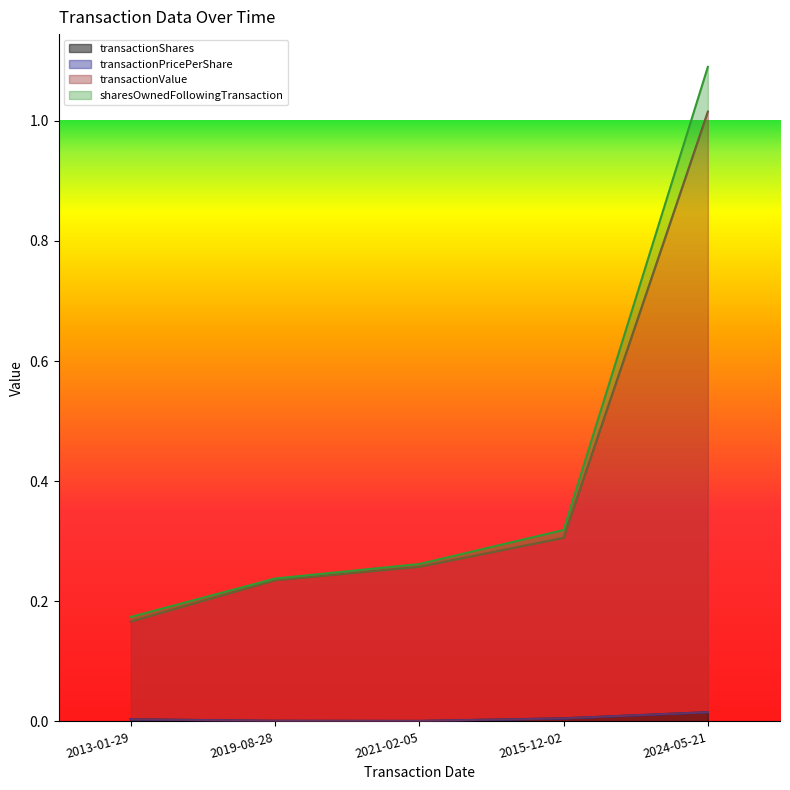

What is the difference between the sharesOwnedFollowingTransaction values at 2024-05-21 and 2015-12-02?

0.8